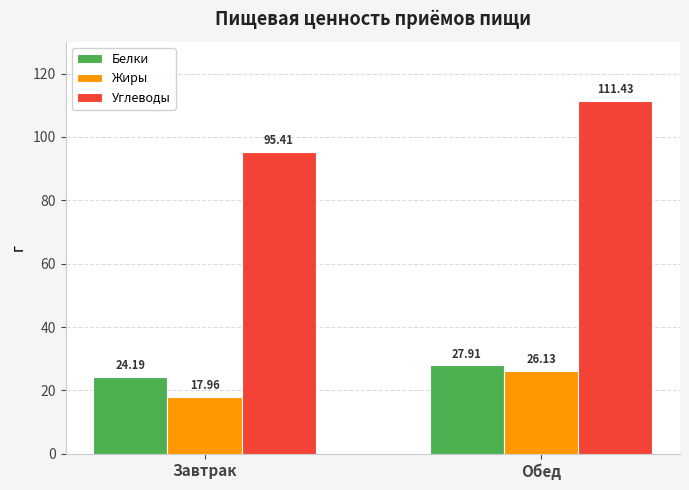

How many data points does each series have?

2